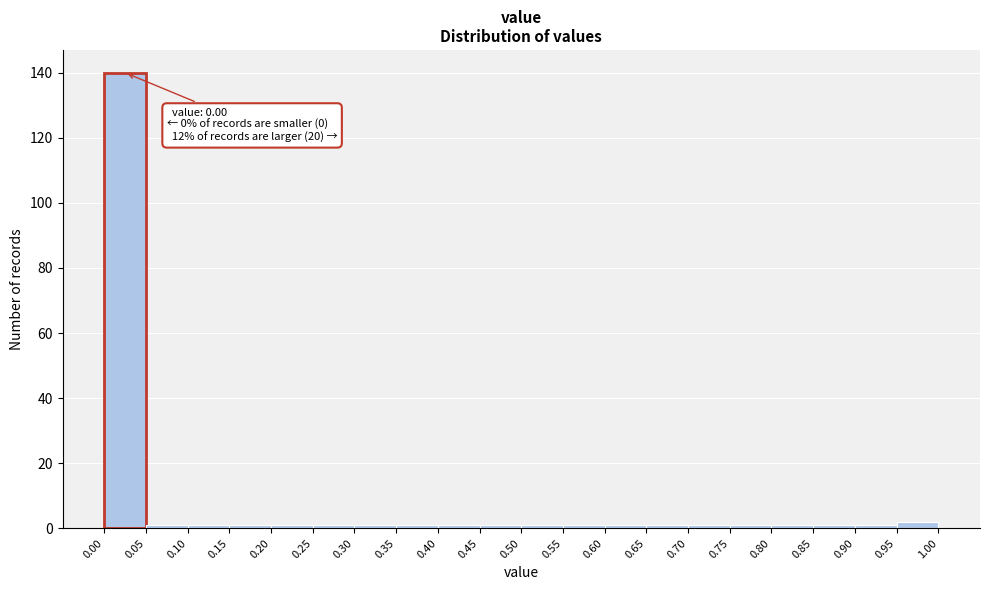

Over which range of the x-axis is the bar tallest?

0.00 to 0.05